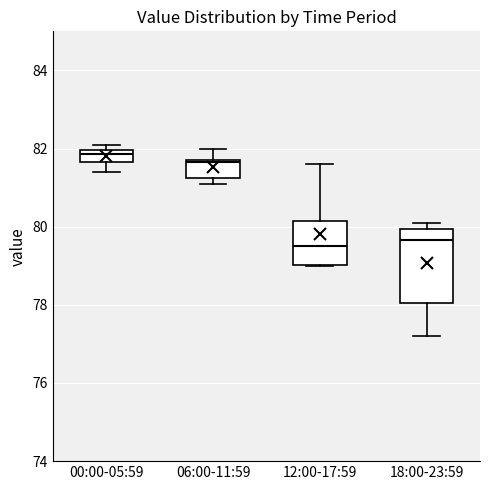

Which box is the tallest, from its lower edge to its upper edge?

18:00-23:59